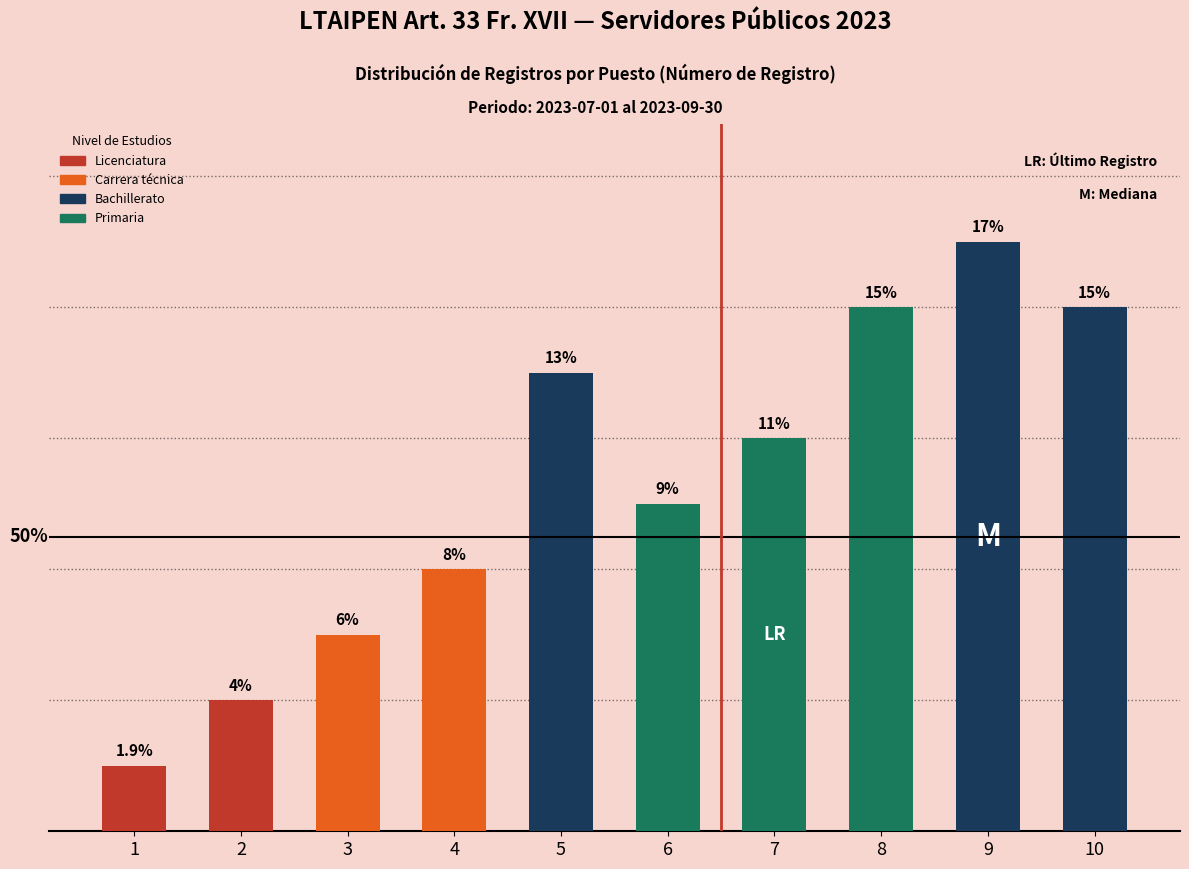

Does the chart contain any negative values?

No